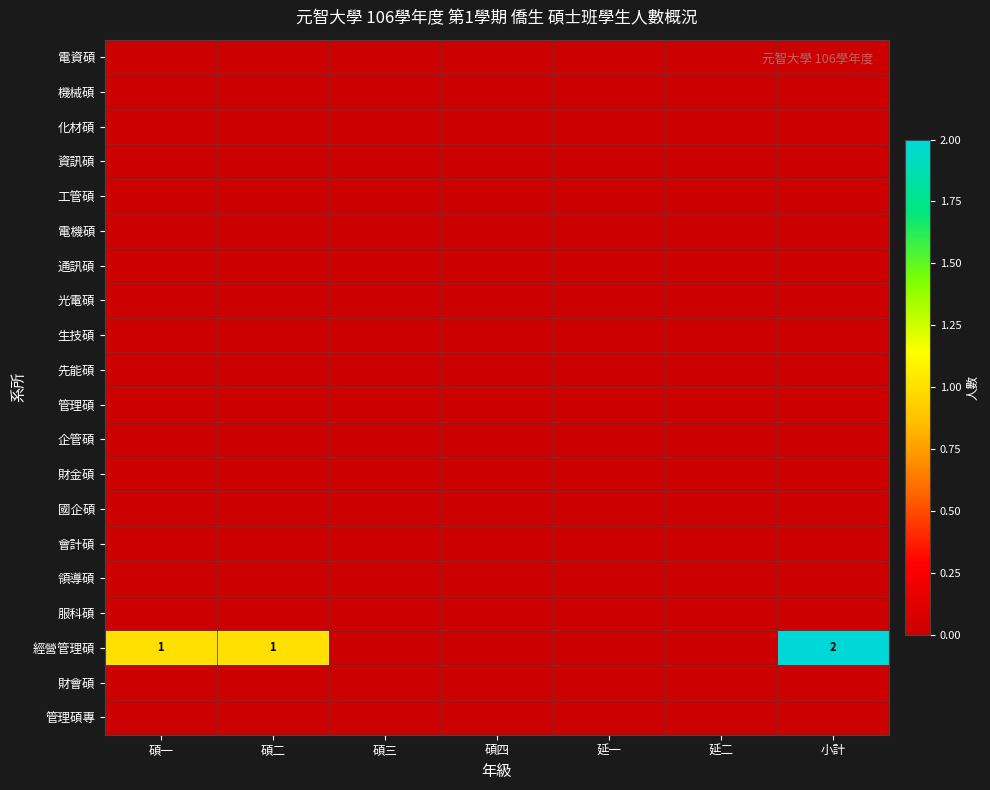

Which series has the largest range (max minus min)?

經營管理碩